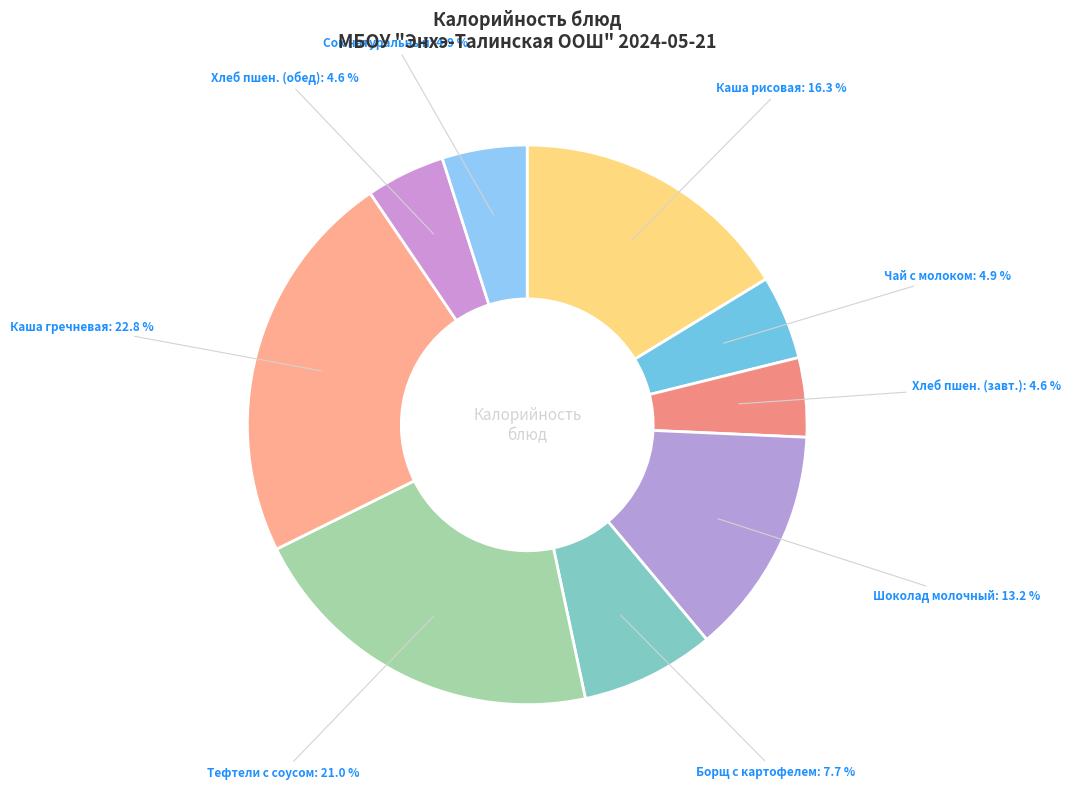

Do Сок натуральный and Каша рисовая together represent more than half of the pie?

No